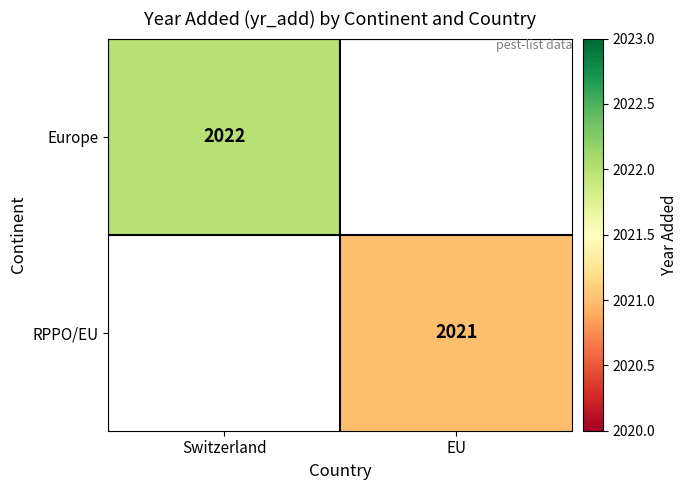

Is the value of Europe at Switzerland greater than the value of RPPO/EU at EU?

Yes